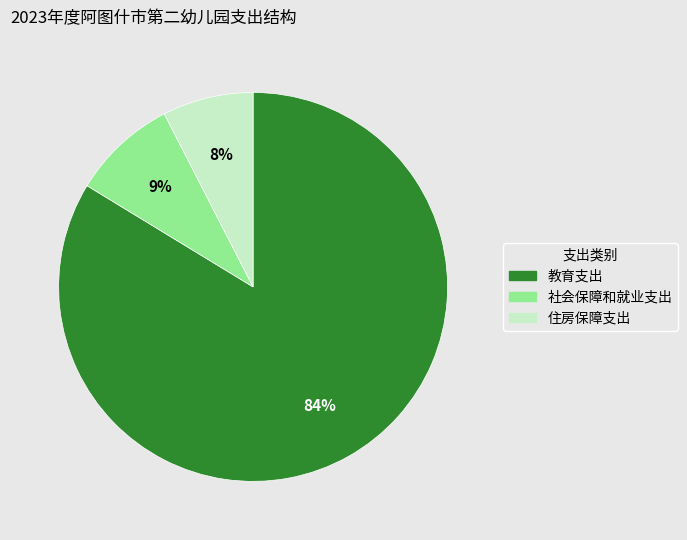

What is the majority slice?

教育支出